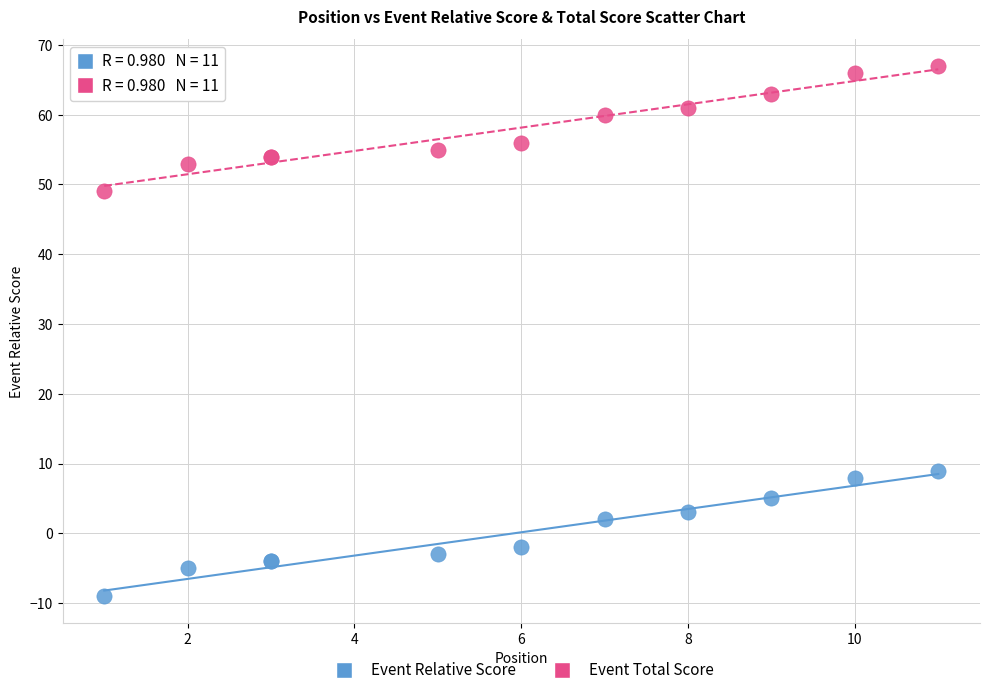

What is the X range (max minus min) for the scatter plot?

10